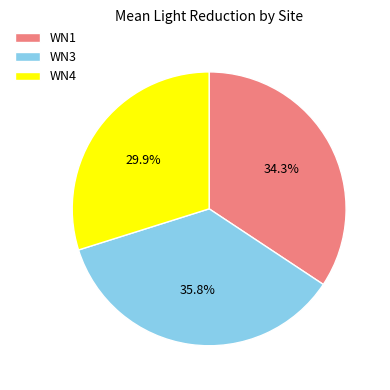

Which category has the biggest portion of the pie?

WN3